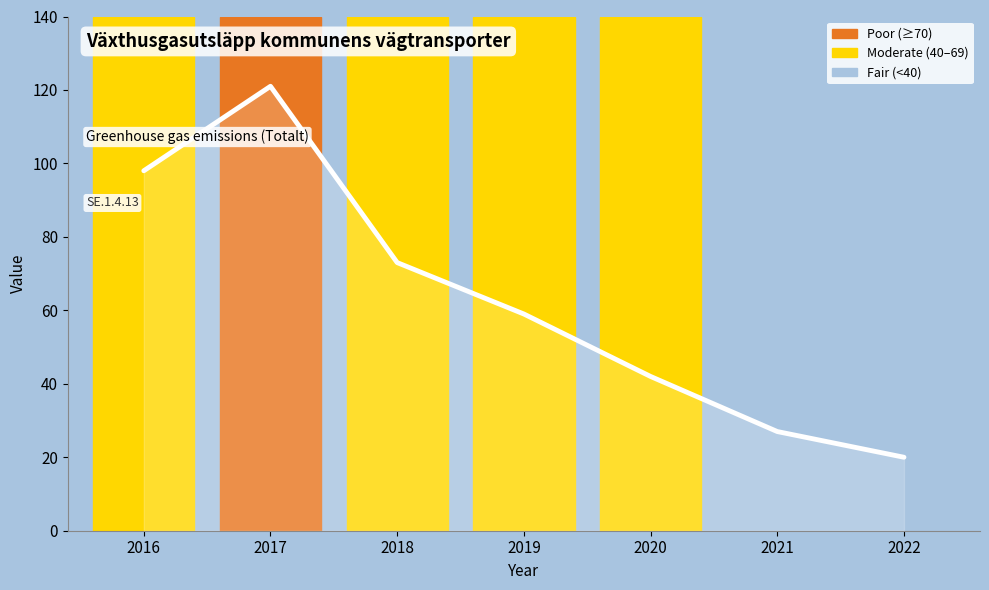

List the labels in order of value, largest first.

2017, 2016, 2018, 2019, 2020, 2021, 2022